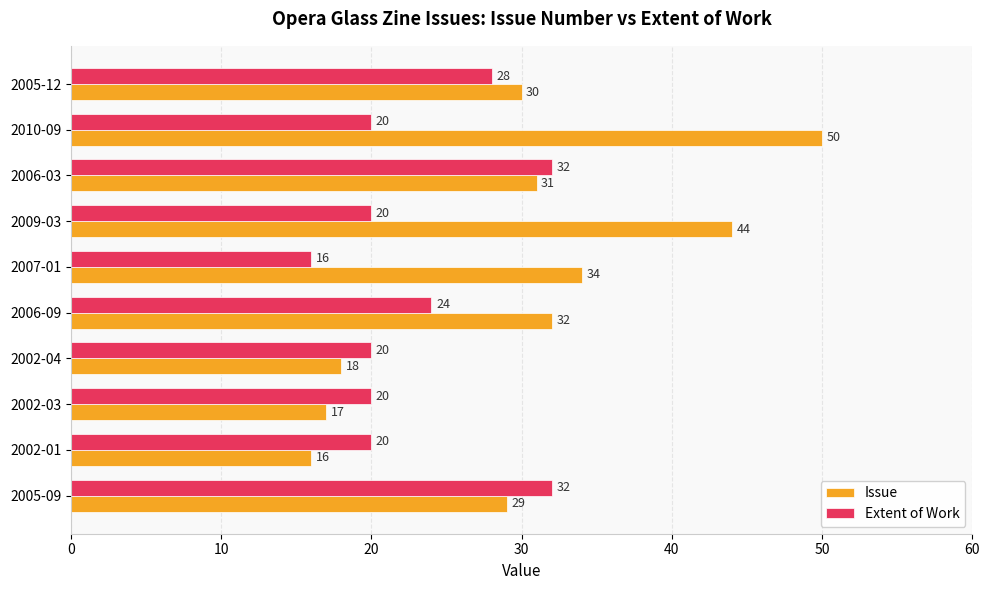

What is the total value across all series at 2002-04?

38